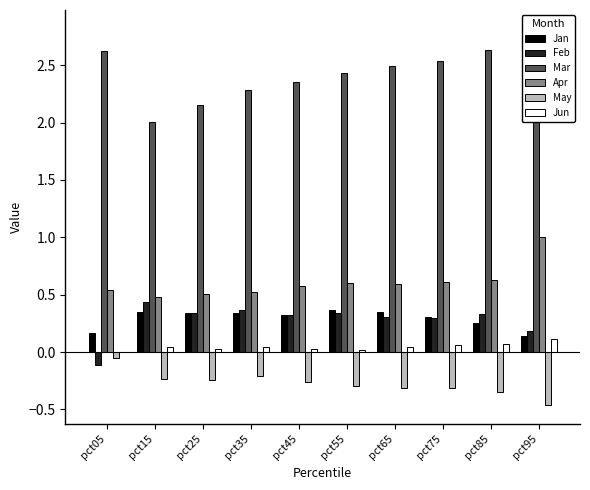

Which series has the widest spread of values?

Mar